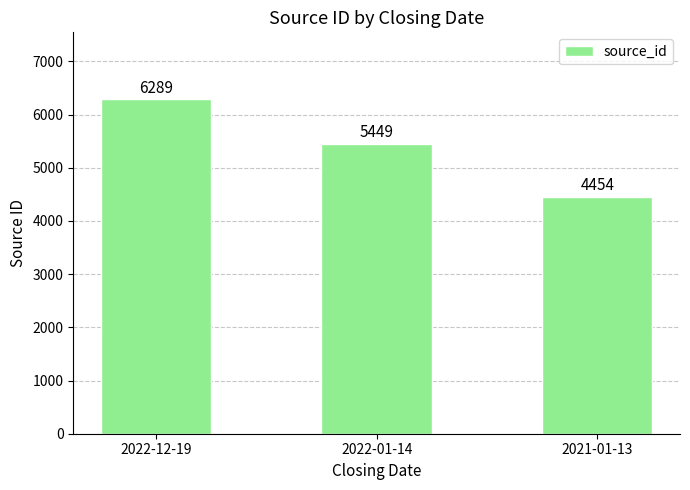

Which label corresponds to the largest value in the chart?

2022-12-19